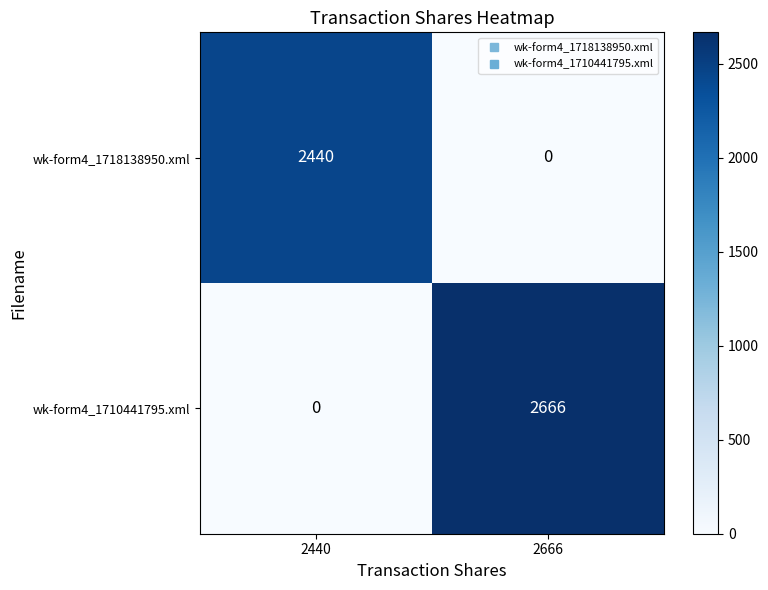

At how many categories does at least one series exceed 2033?

2